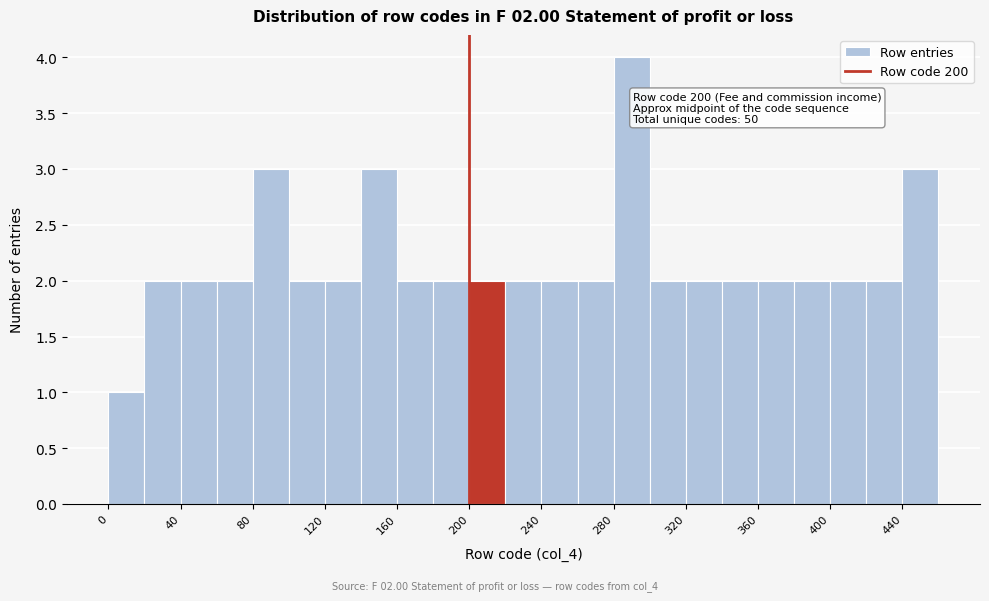

Over which range of the x-axis is the bar tallest?

280 to 300